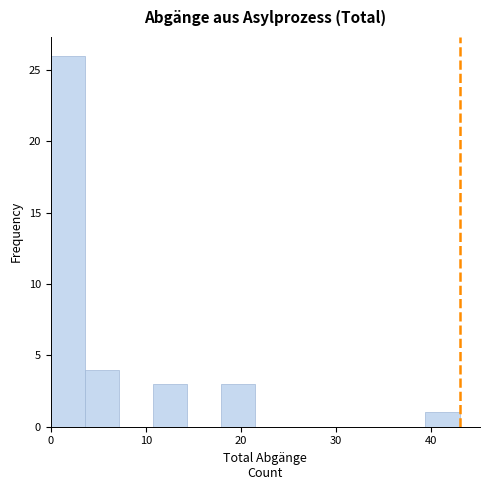

Read against the x-axis, roughly where is the centre of the tallest bar?

2